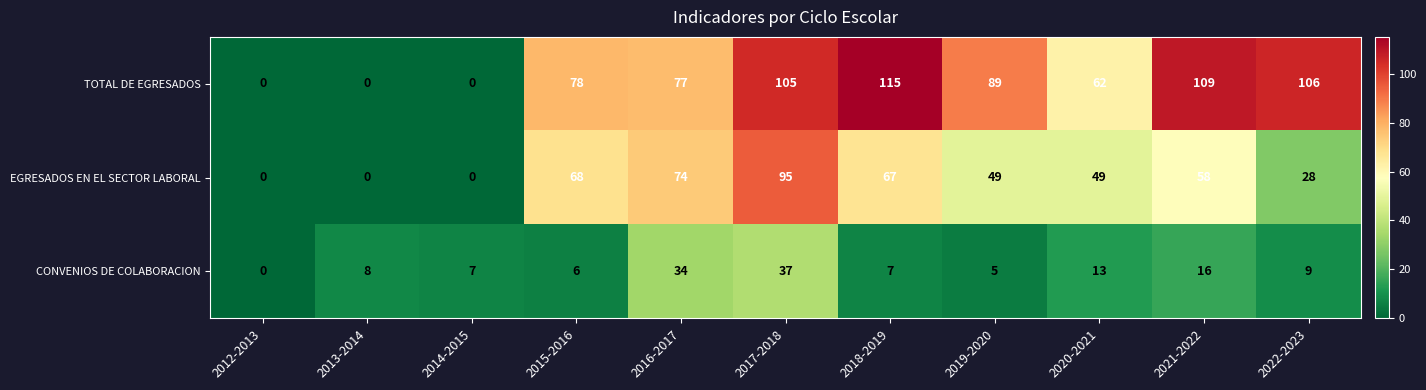

Rank the series by their maximum value, from lowest to highest.

CONVENIOS DE COLABORACION, EGRESADOS EN EL SECTOR LABORAL, TOTAL DE EGRESADOS